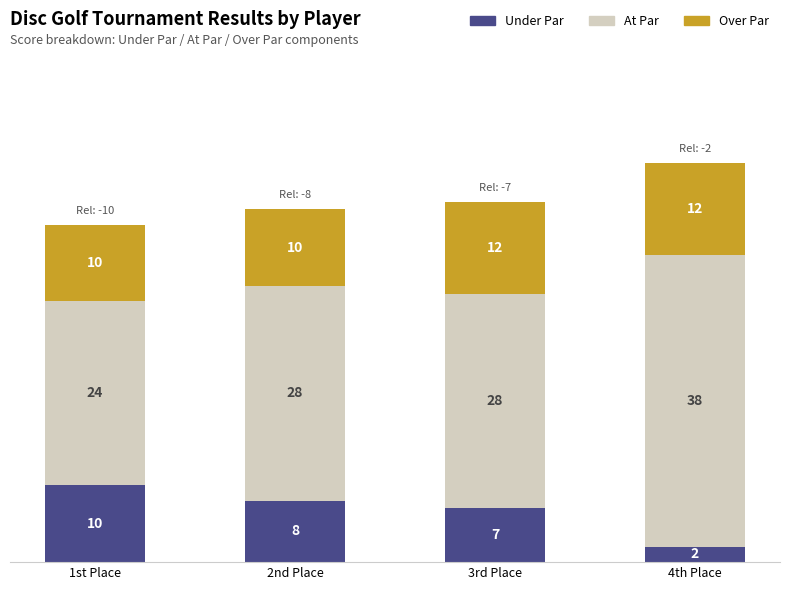

Count the number of categories in the chart.

4